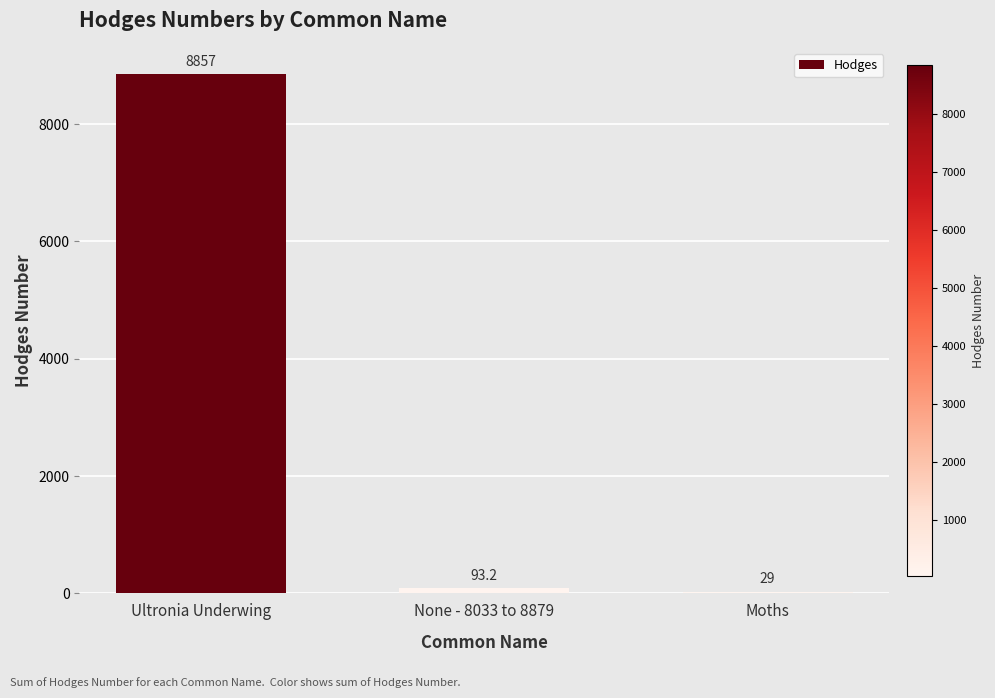

Reading left to right, transcribe all the data shown in this chart.

8857.0	93.2	29.0